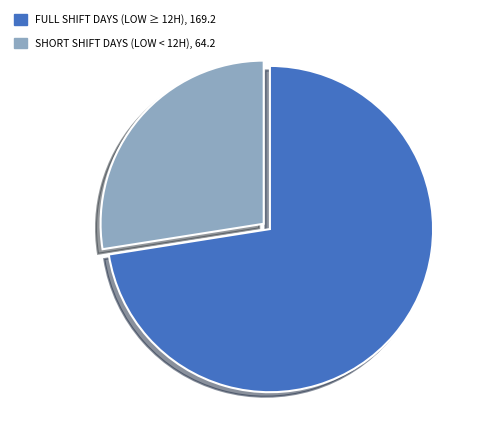

Is there a majority slice in this chart?

Yes